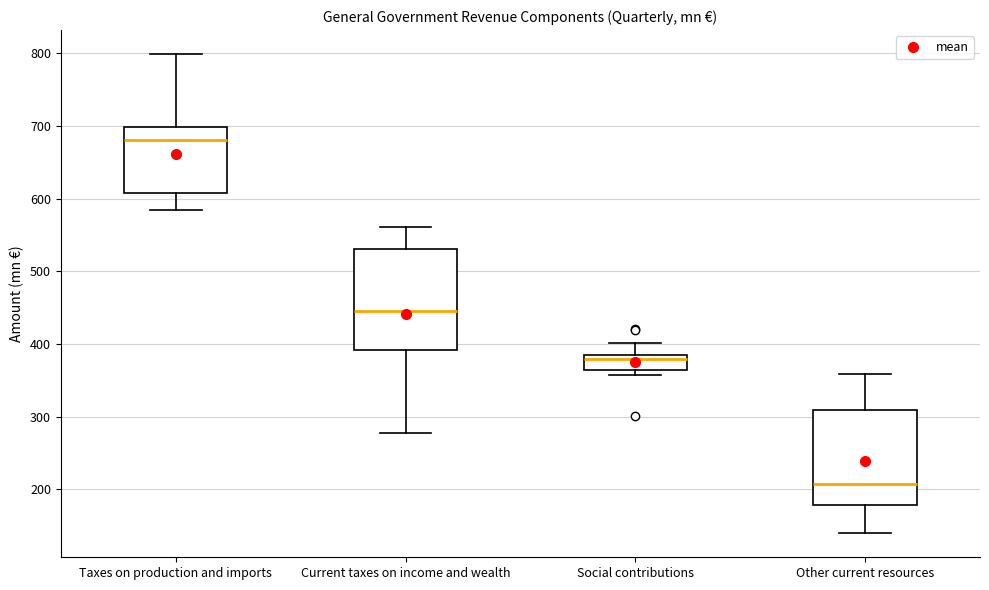

Reading left to right, transcribe this box plot: for each box, give where its median line is, the range the box spans, and where its two whiskers end, as read against the y-axis. The values are not printed on the chart, so give them approximately, as read against the axis.

Taxes on production and imports: median 680, box 610 to 700, whiskers 580 to 800
Current taxes on income and wealth: median 450, box 390 to 530, whiskers 280 to 560
Social contributions: median 380 (just below the box's upper edge), box 360 to 380, whiskers 360 (just below the box's lower edge) to 400
Other current resources: median 210, box 180 to 310, whiskers 140 to 360